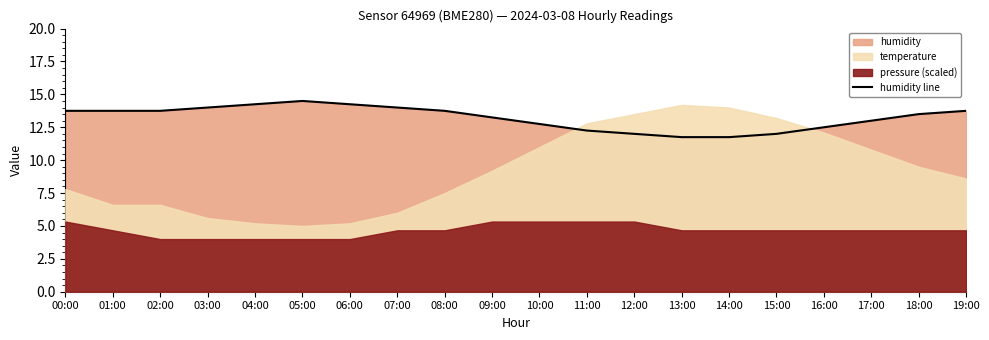

At which label is the value closest to 13?

17:00